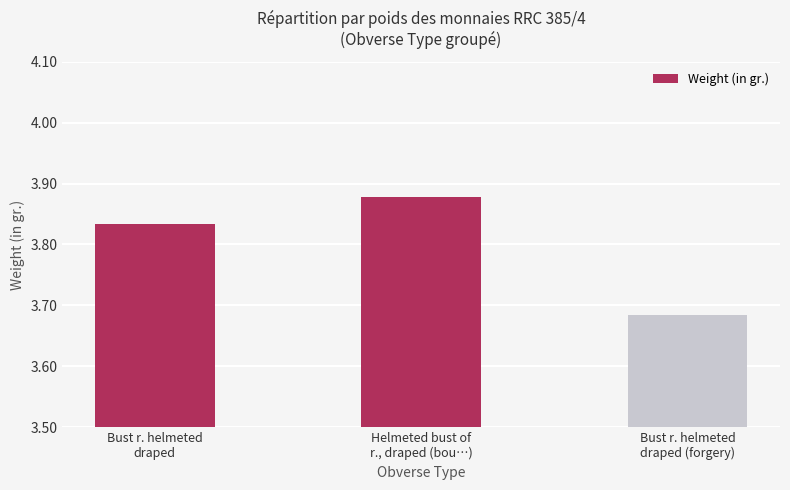

What position from the right is Helmeted bust of
r., draped (bou…)?

2